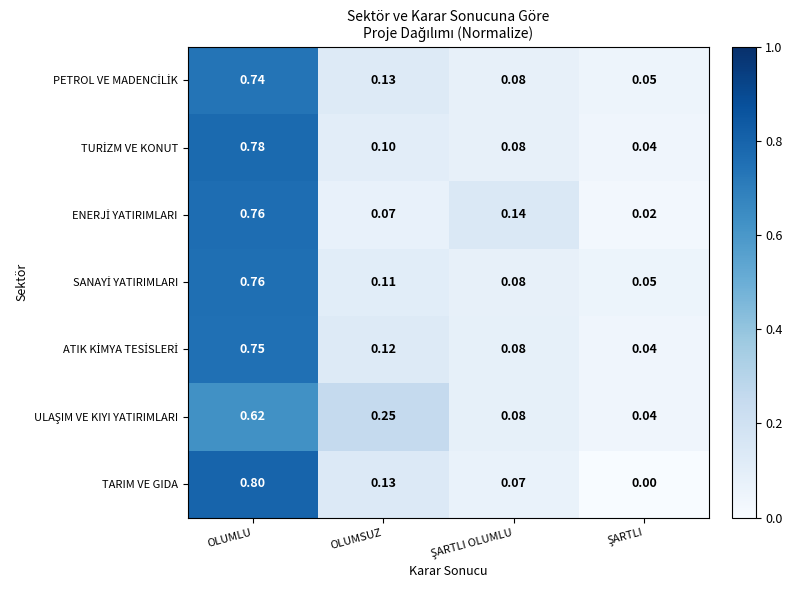

How many distinct data groups are displayed?

7